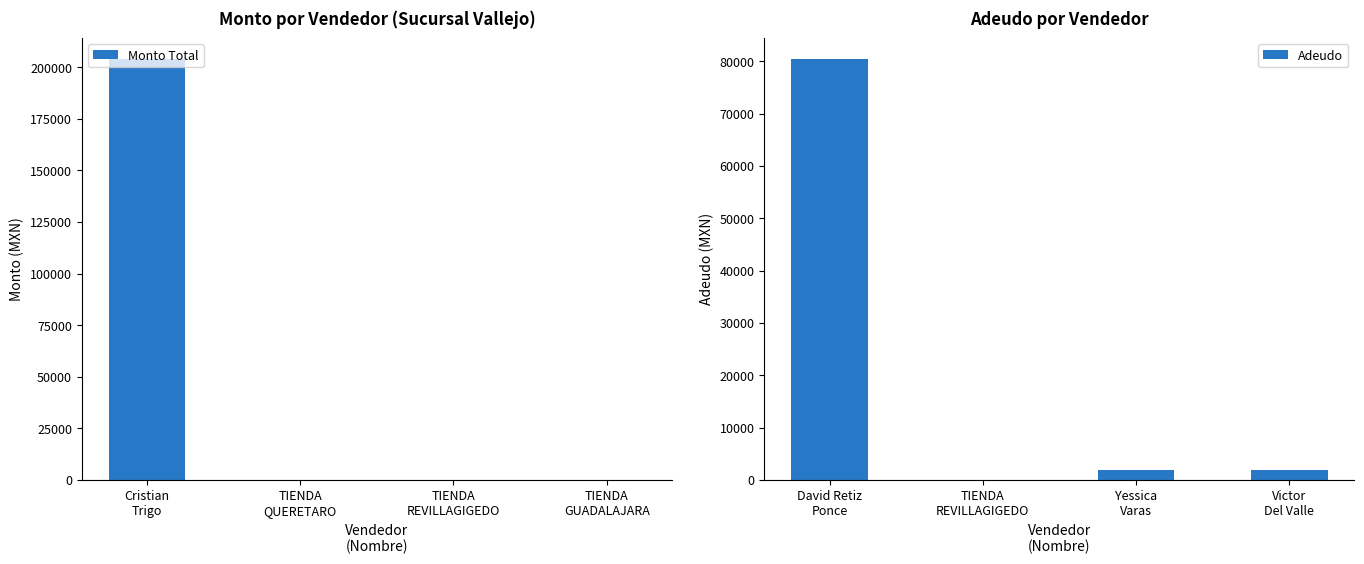

What is the sum of the Monto Total values at Cristian
Trigo and TIENDA
GUADALAJARA?

204000